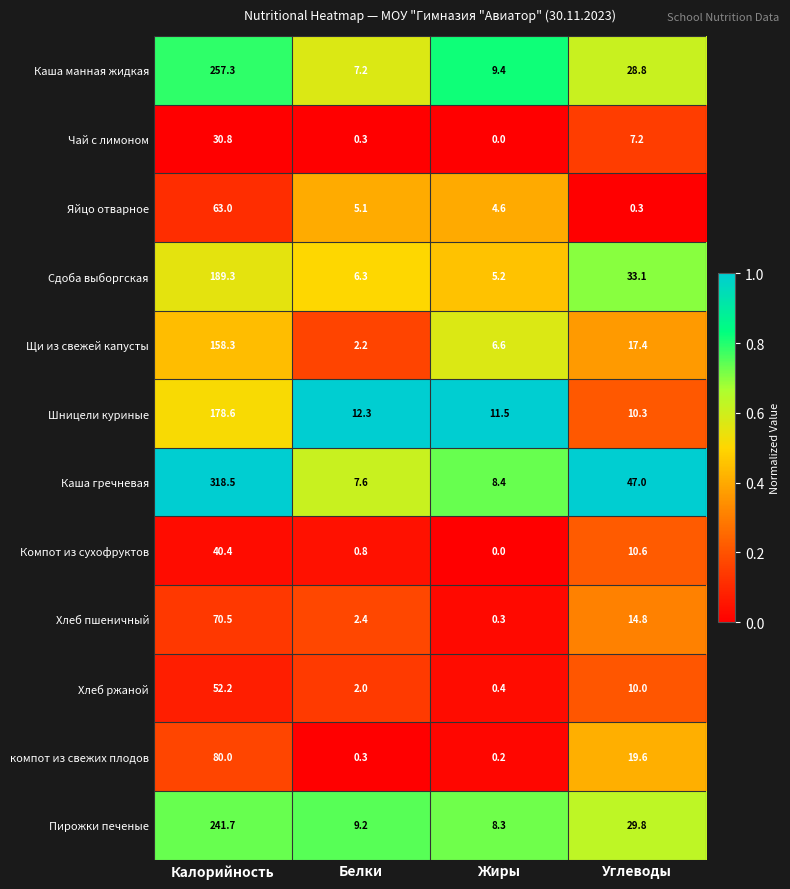

What is the sum of all Каша манная жидкая values?

302.7